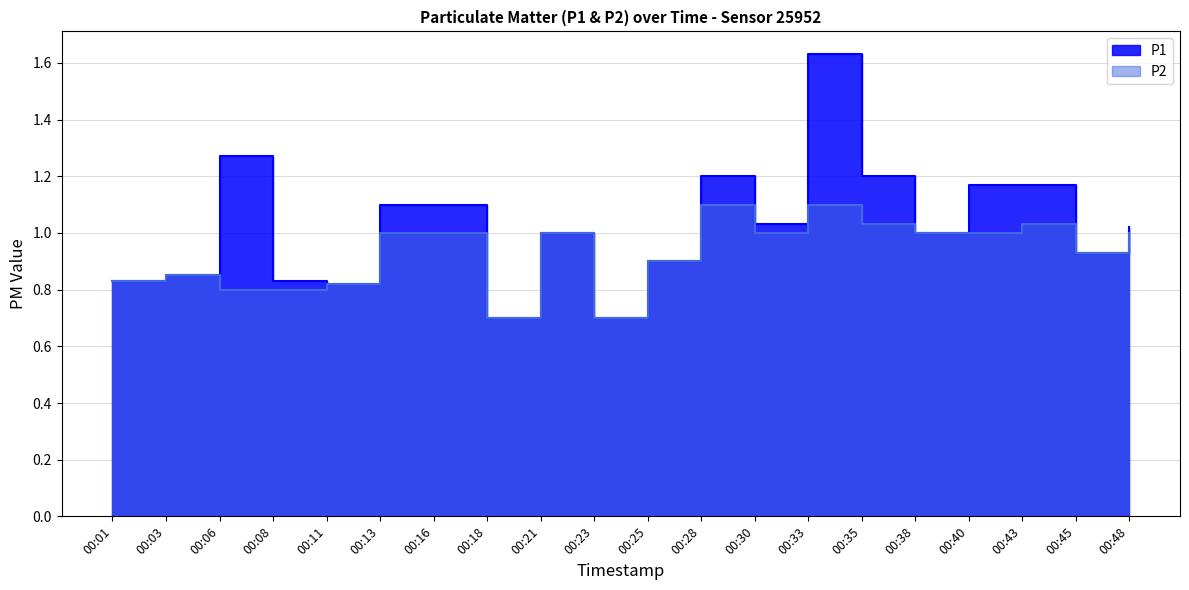

At which category does P1 reach its first local peak?

00:06